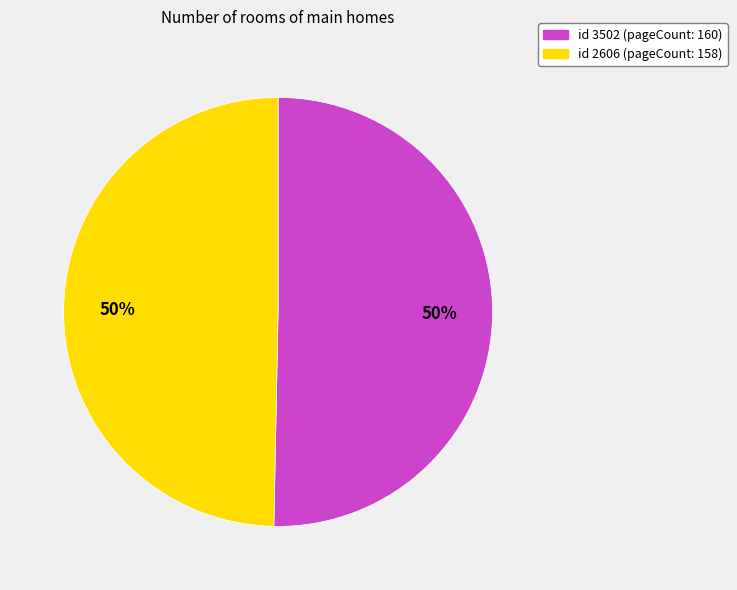

To the nearest percent, what is the average slice percentage?

50%